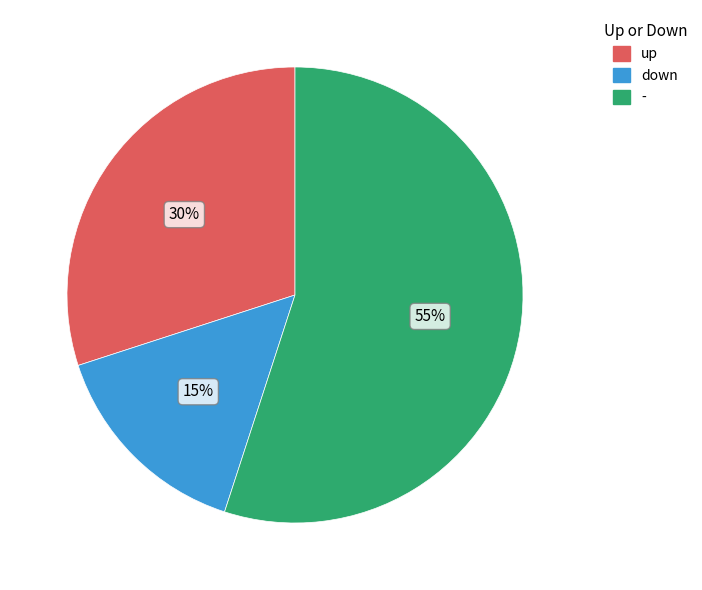

Count the number of slices in the pie.

3